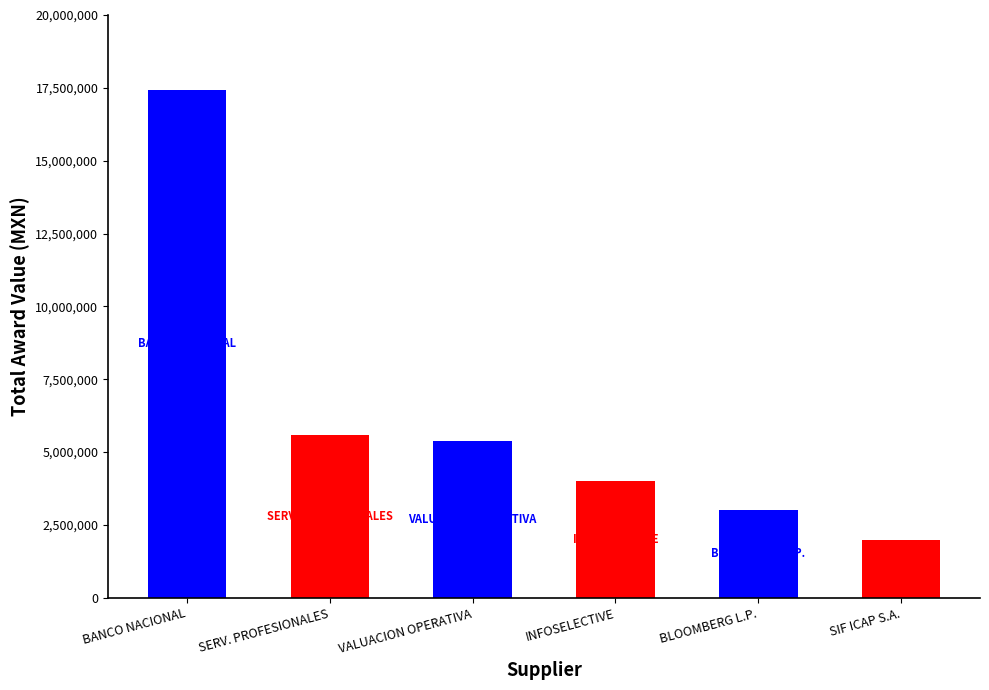

What is the average value?

6236171.8